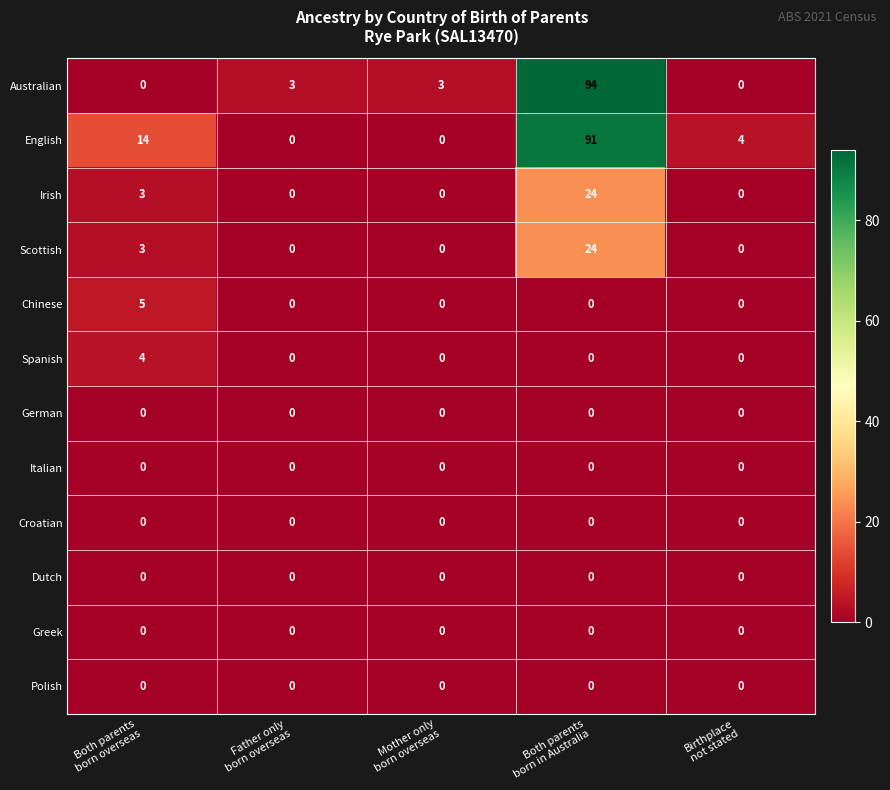

What is the total value across all series at Both parents
born overseas?

29